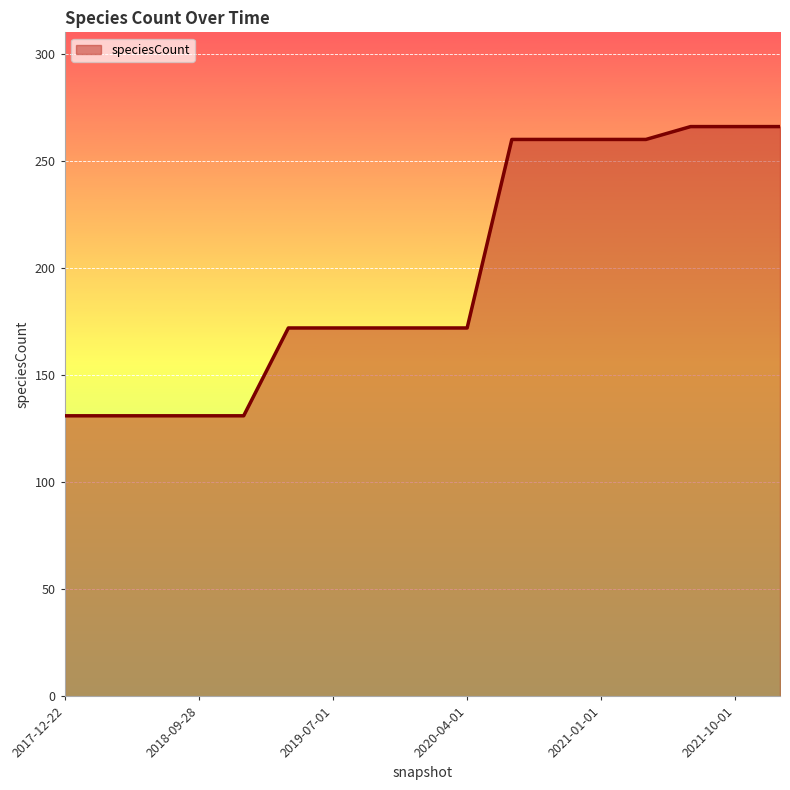

What is the greatest value displayed?

266